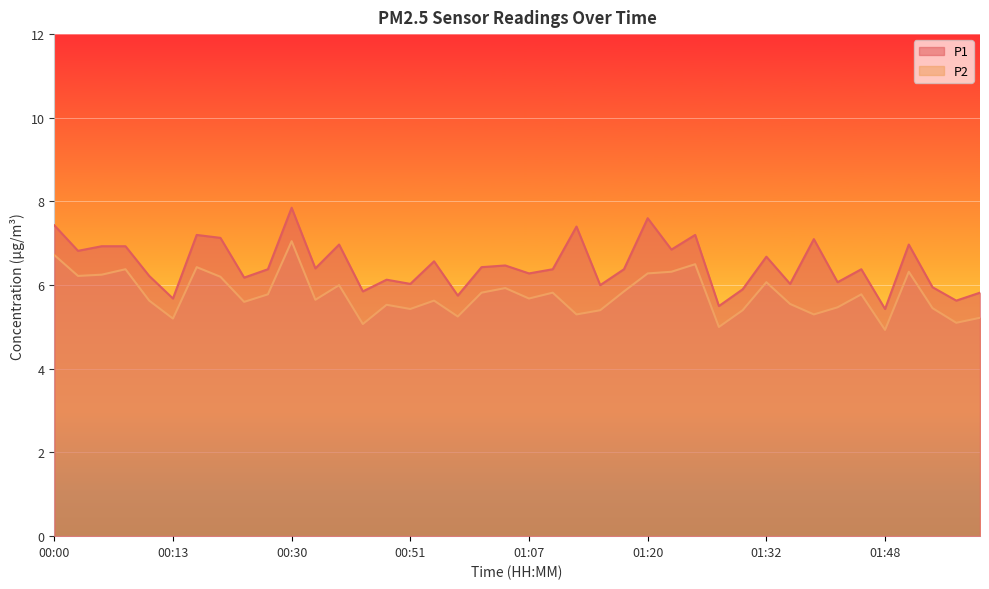

How many interior local peaks does the P2 series have?

12